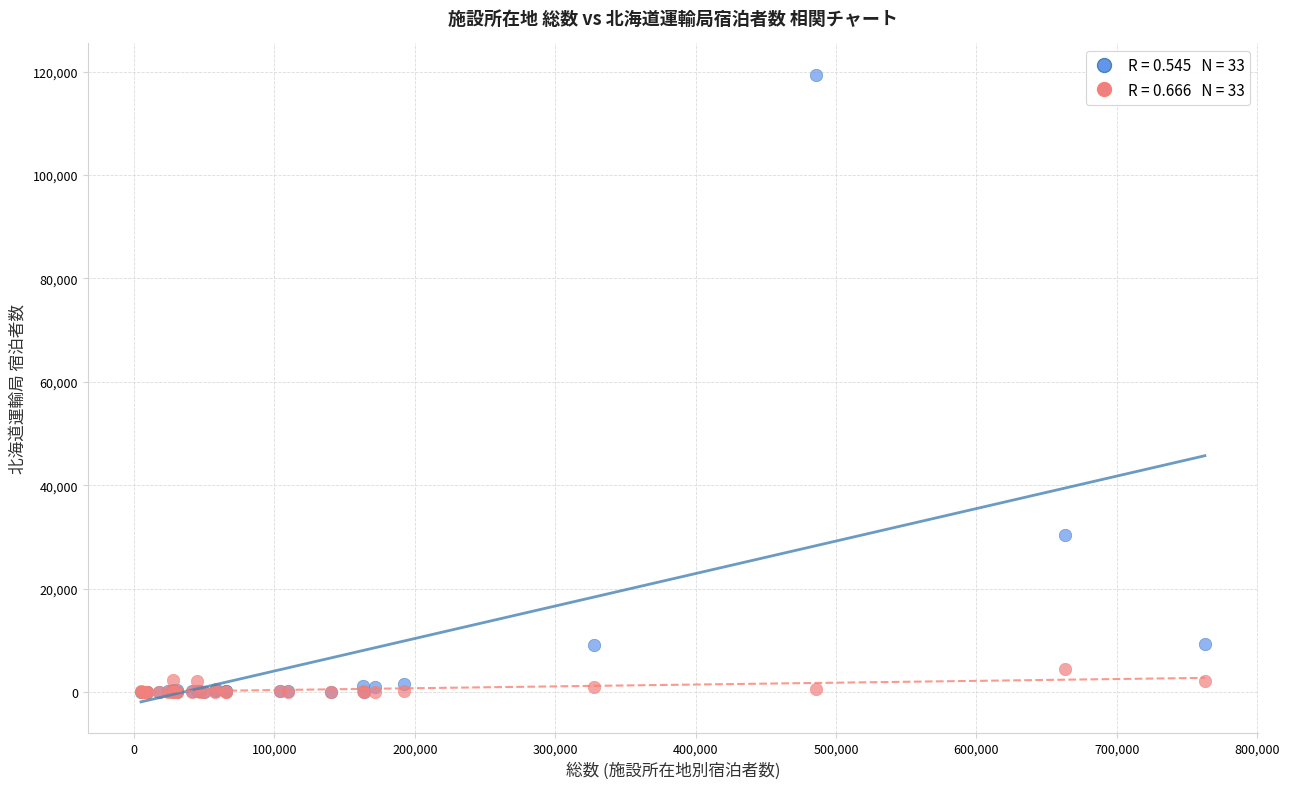

Across all series, what Y value is closest to 59701?

30289